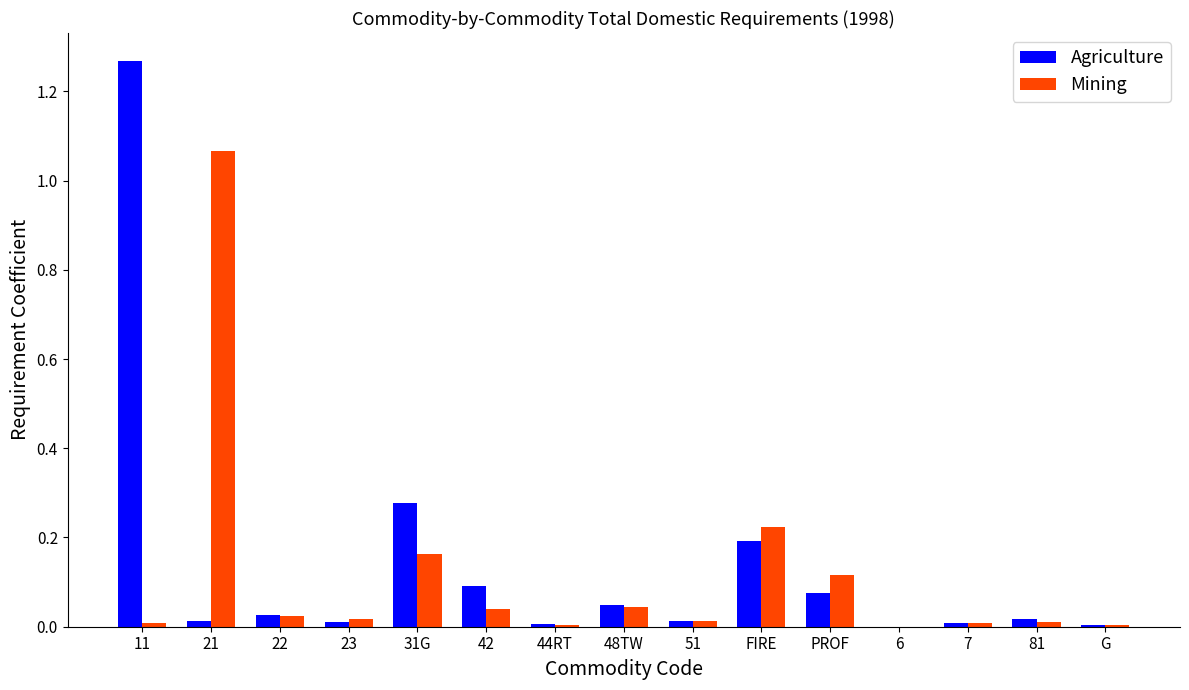

What are all the series names shown in the legend?

Agriculture, Mining